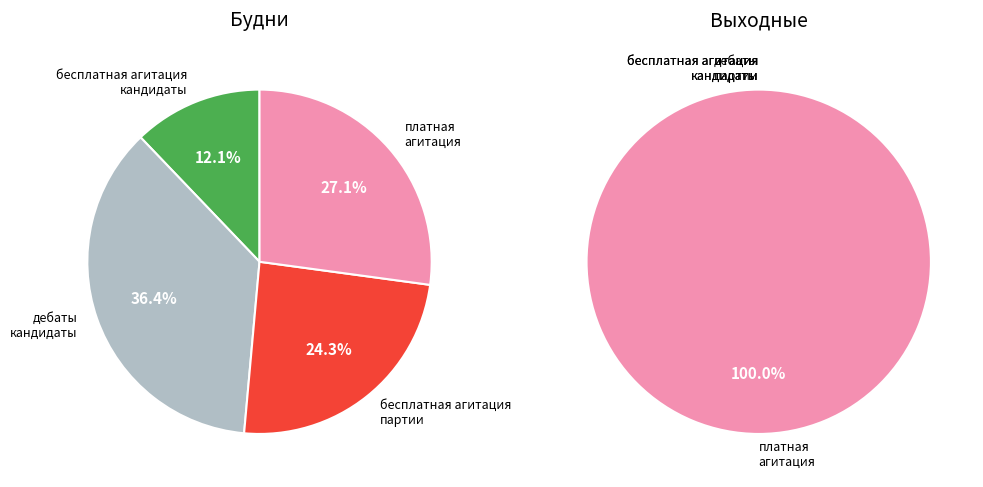

Does 11 represent more than half of the total?

No